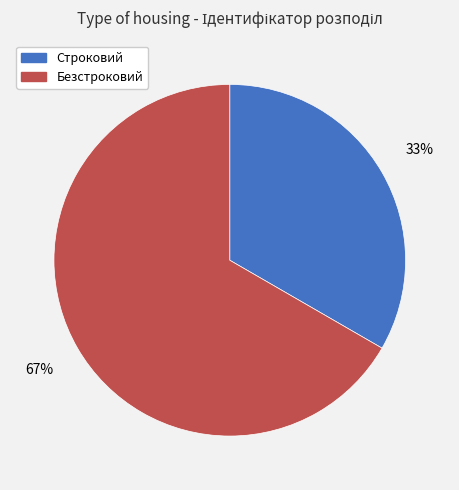

Is the sum of Строковий and Безстроковий greater than half?

Yes